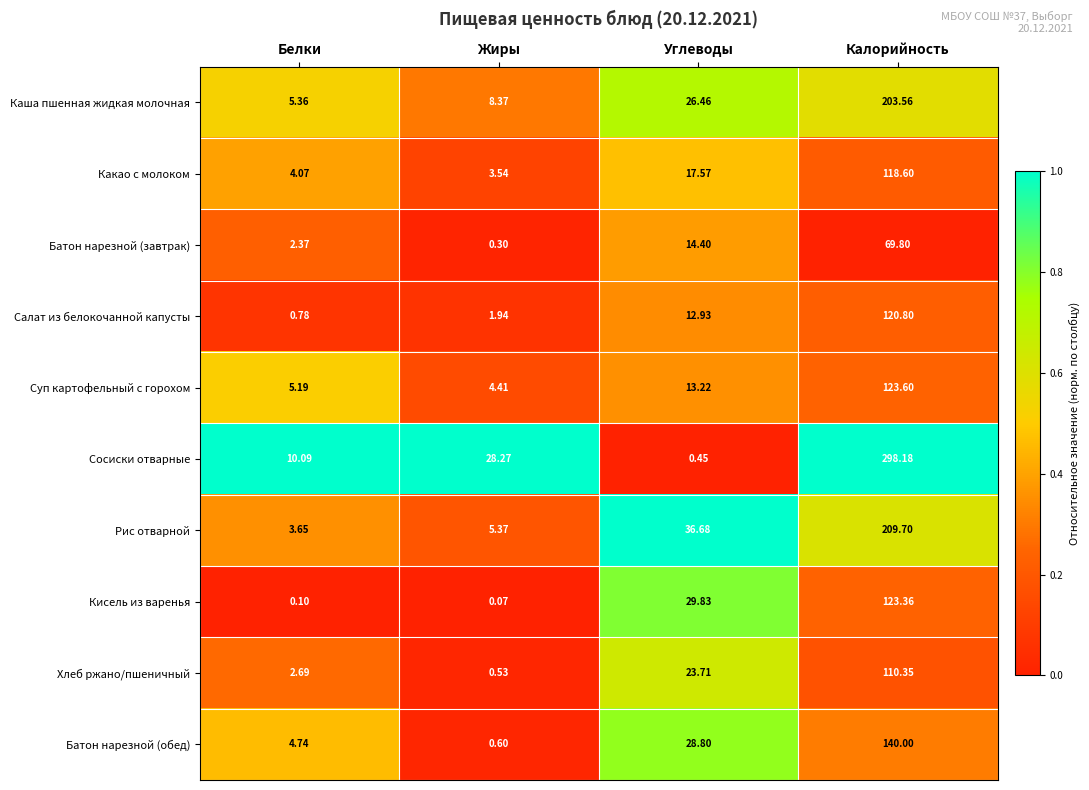

At which category is the sum across all series the highest?

Калорийность